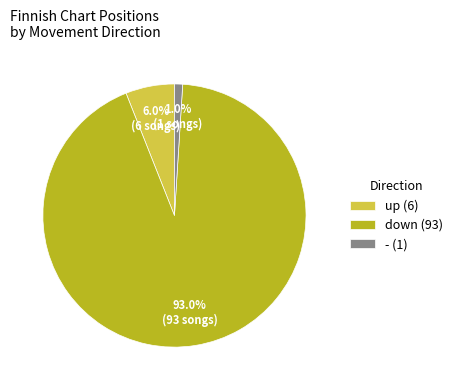

Rank the categories by value from lowest to highest.

-, up, down